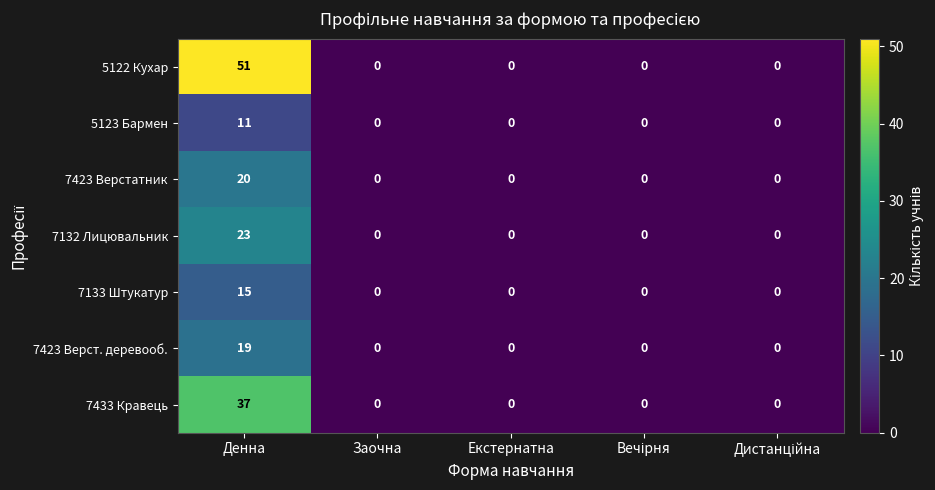

At how many categories does at least one series exceed 45?

1